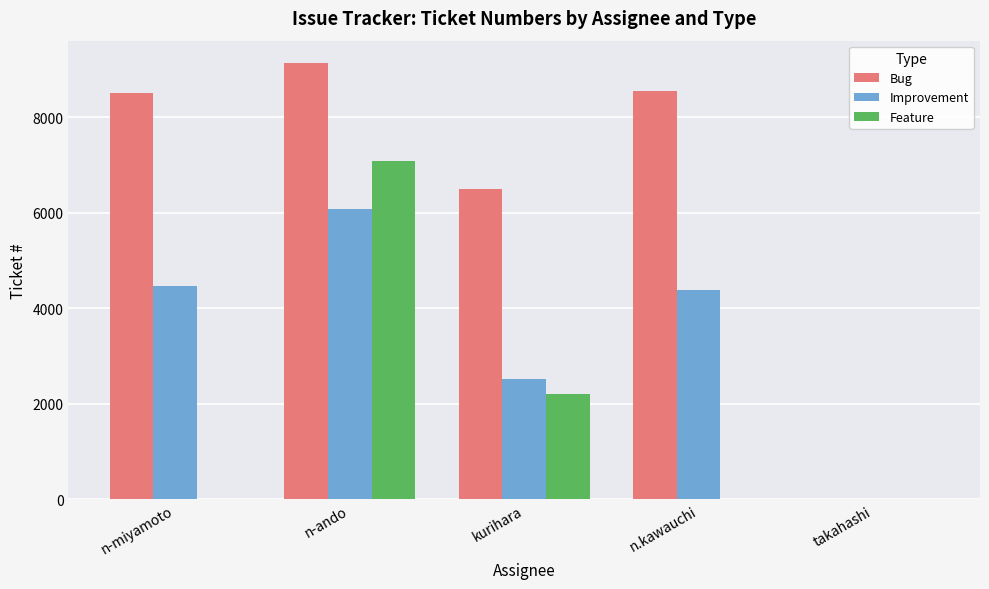

At which category is the sum across all series the highest?

n-ando